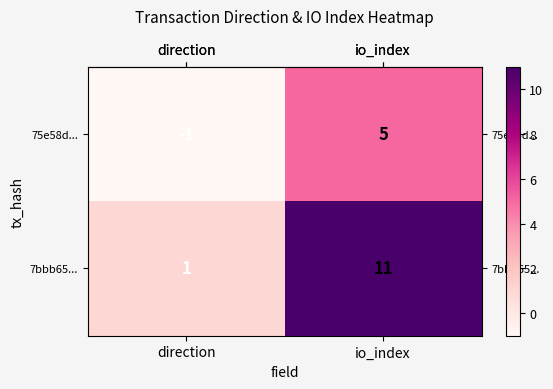

What is the total value across all series at io_index?

16